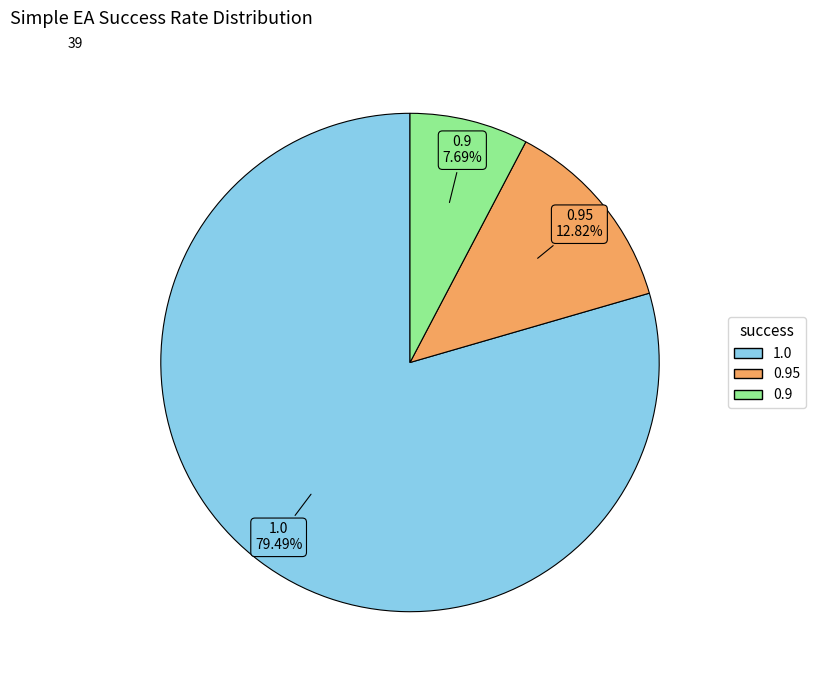

Is there a majority slice in this chart?

Yes